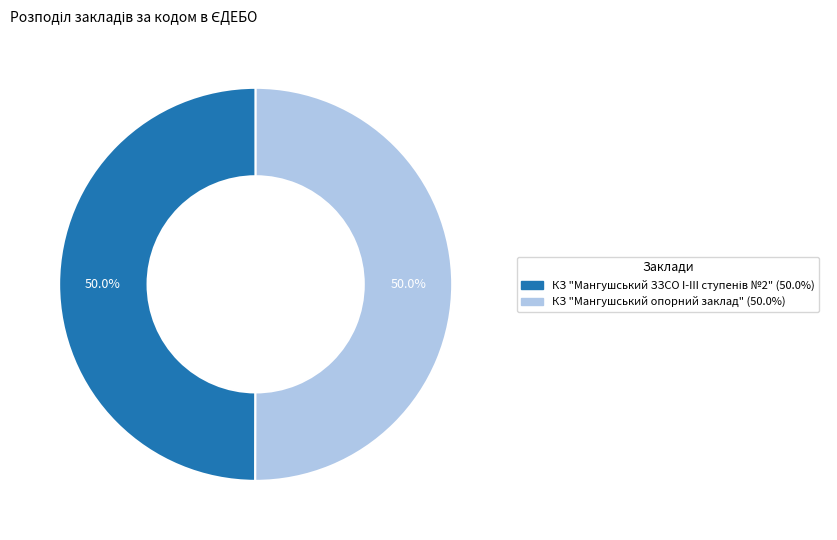

To the nearest percent, what is the average slice percentage?

50%